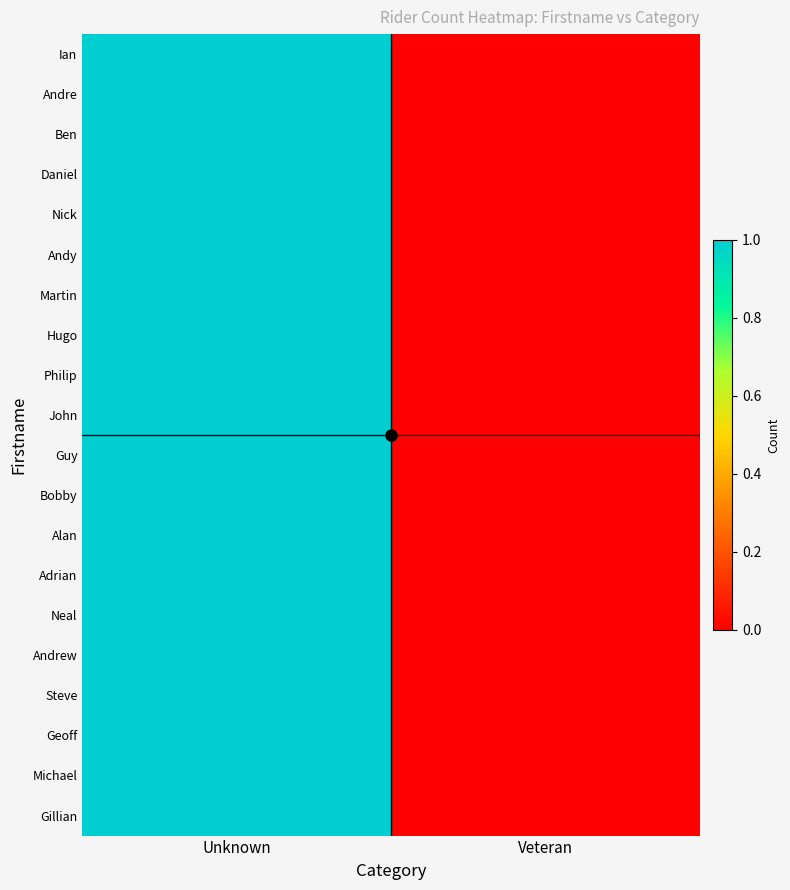

Reading left to right, extract all data points from this chart.

Ian: Unknown=1	Veteran=0
Andre: Unknown=1	Veteran=0
Ben: Unknown=1	Veteran=0
Daniel: Unknown=1	Veteran=0
Nick: Unknown=1	Veteran=0
Andy: Unknown=1	Veteran=0
Martin: Unknown=1	Veteran=0
Hugo: Unknown=1	Veteran=0
Philip: Unknown=1	Veteran=0
John: Unknown=1	Veteran=0
Guy: Unknown=1	Veteran=0
Bobby: Unknown=1	Veteran=0
Alan: Unknown=1	Veteran=0
Adrian: Unknown=1	Veteran=0
Neal: Unknown=1	Veteran=0
Andrew: Unknown=1	Veteran=0
Steve: Unknown=1	Veteran=0
Geoff: Unknown=1	Veteran=0
Michael: Unknown=1	Veteran=0
Gillian: Unknown=1	Veteran=0